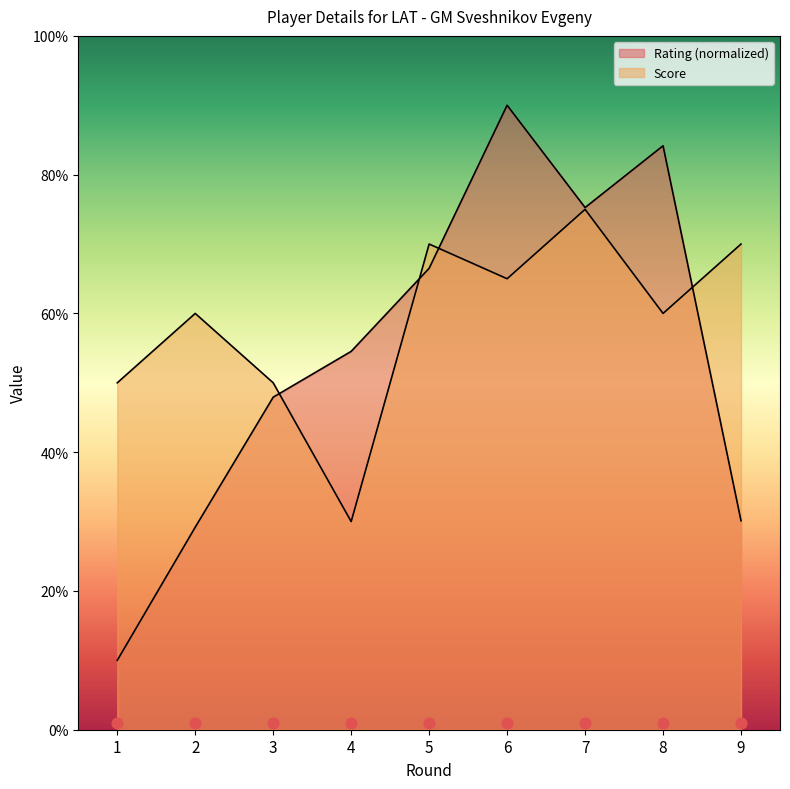

What are all the series names shown in the legend?

Rating, Score